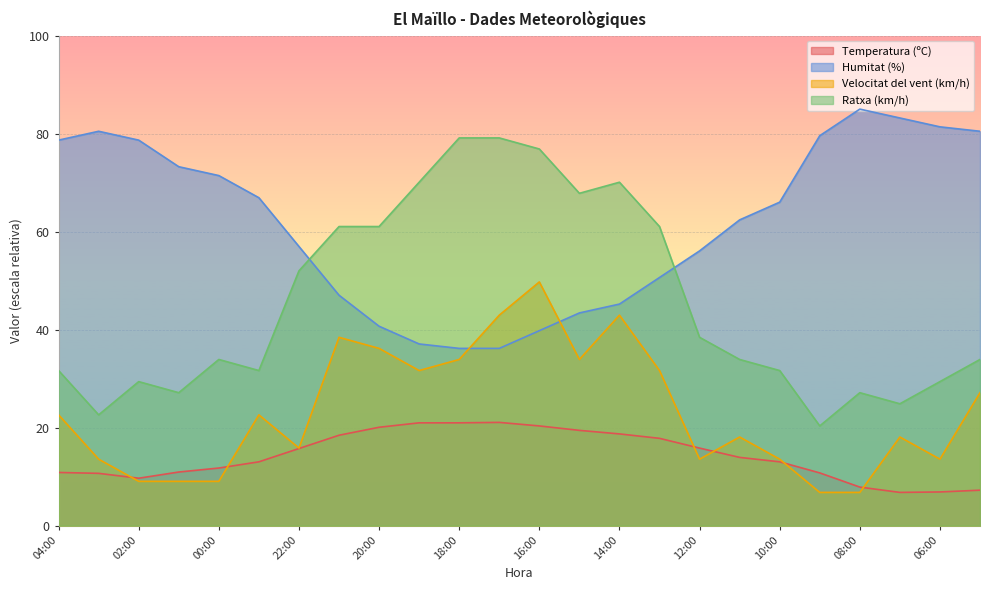

How many data points does each series have?

24